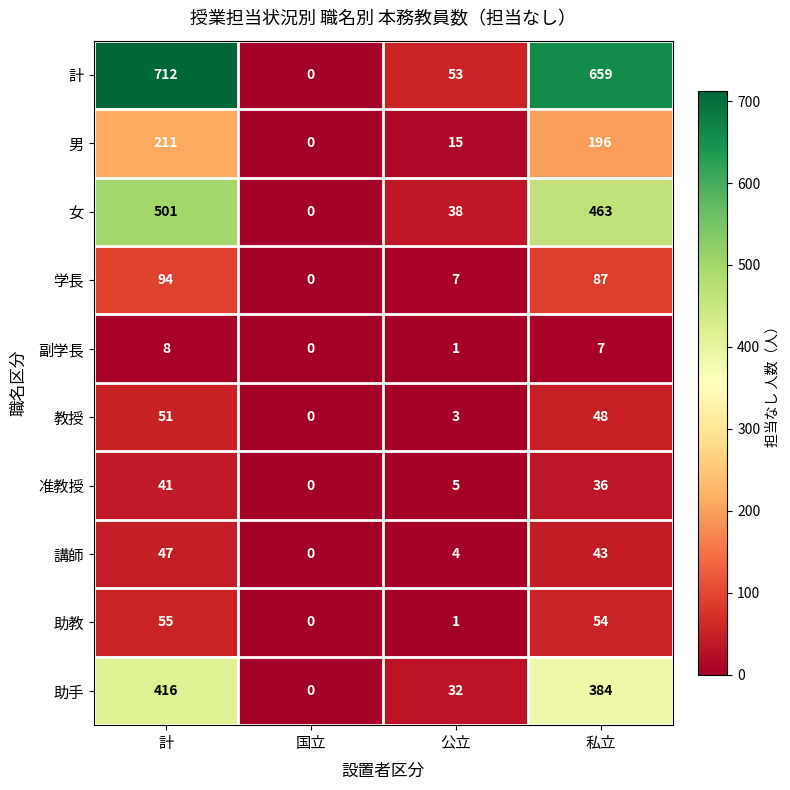

Which label corresponds to the smallest value in the chart?

国立